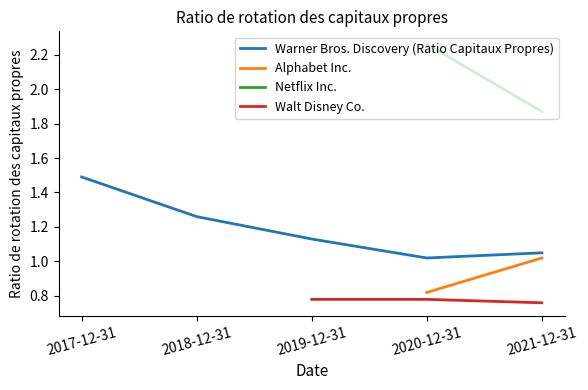

The Warner Bros. Discovery (Ratio Capitaux Propres) series shows 1.9 at 2019-12-31. True or false?

False